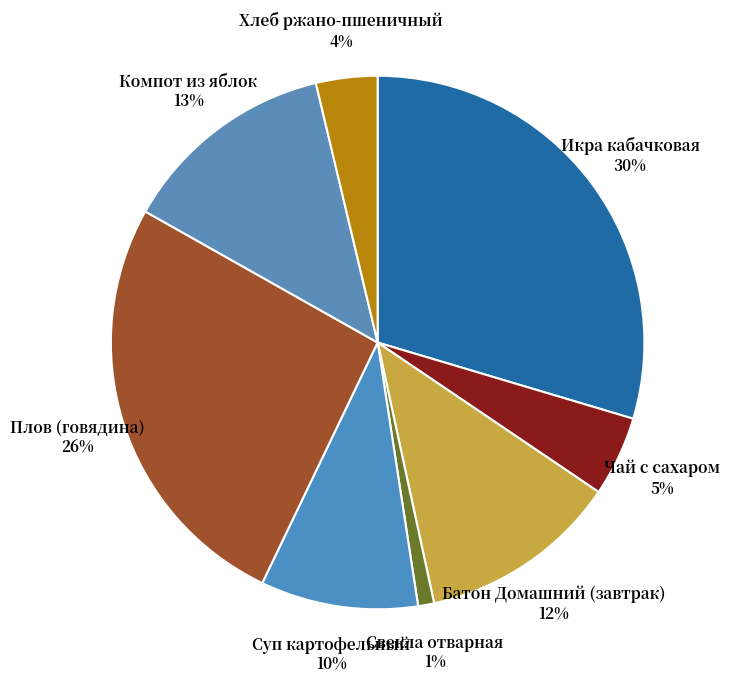

How many segments does this pie chart have?

8